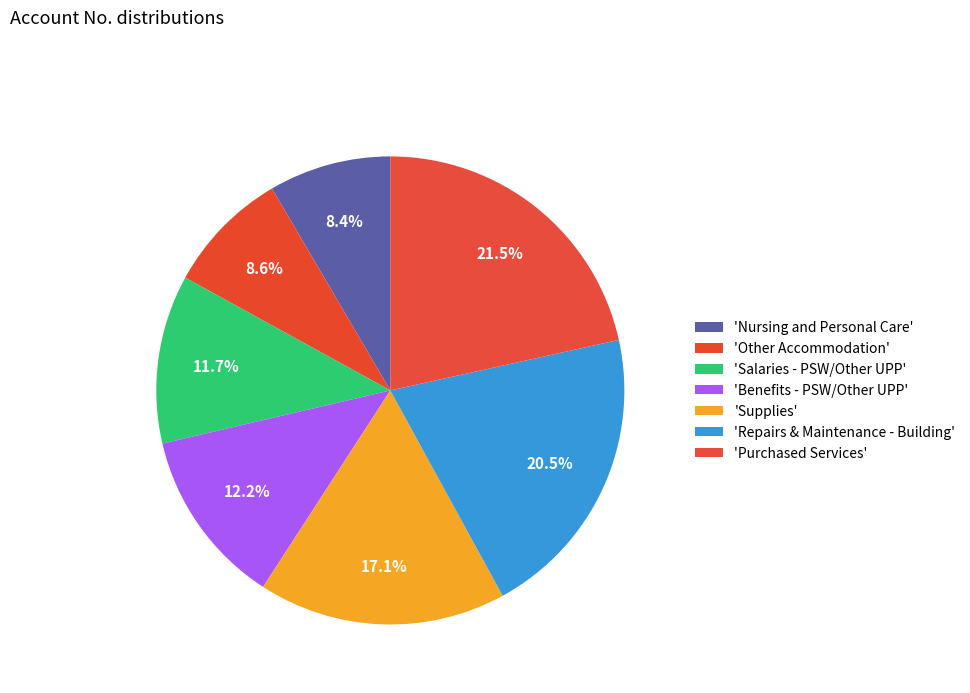

Count the number of slices in the pie.

7